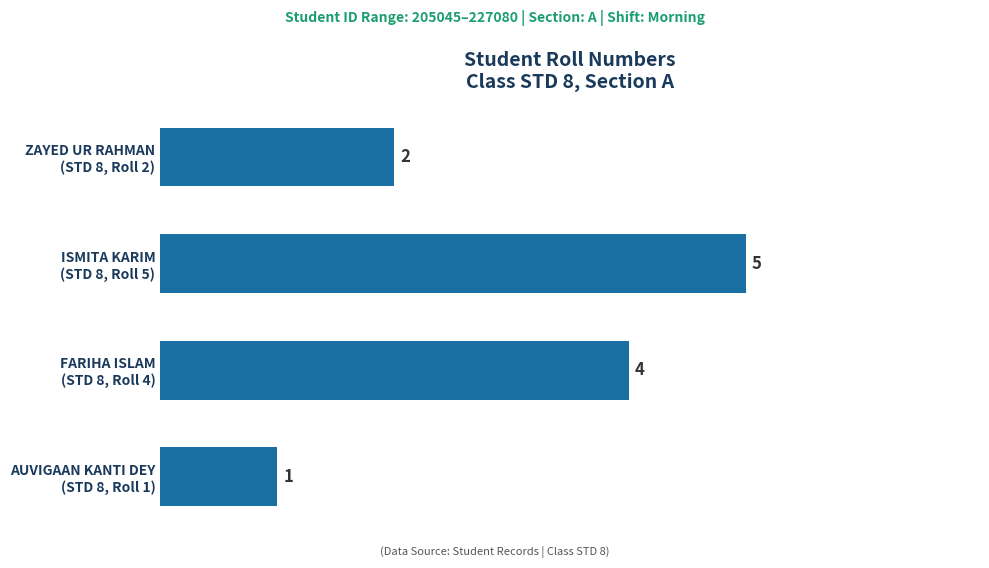

How many values are between 2 and 5?

3